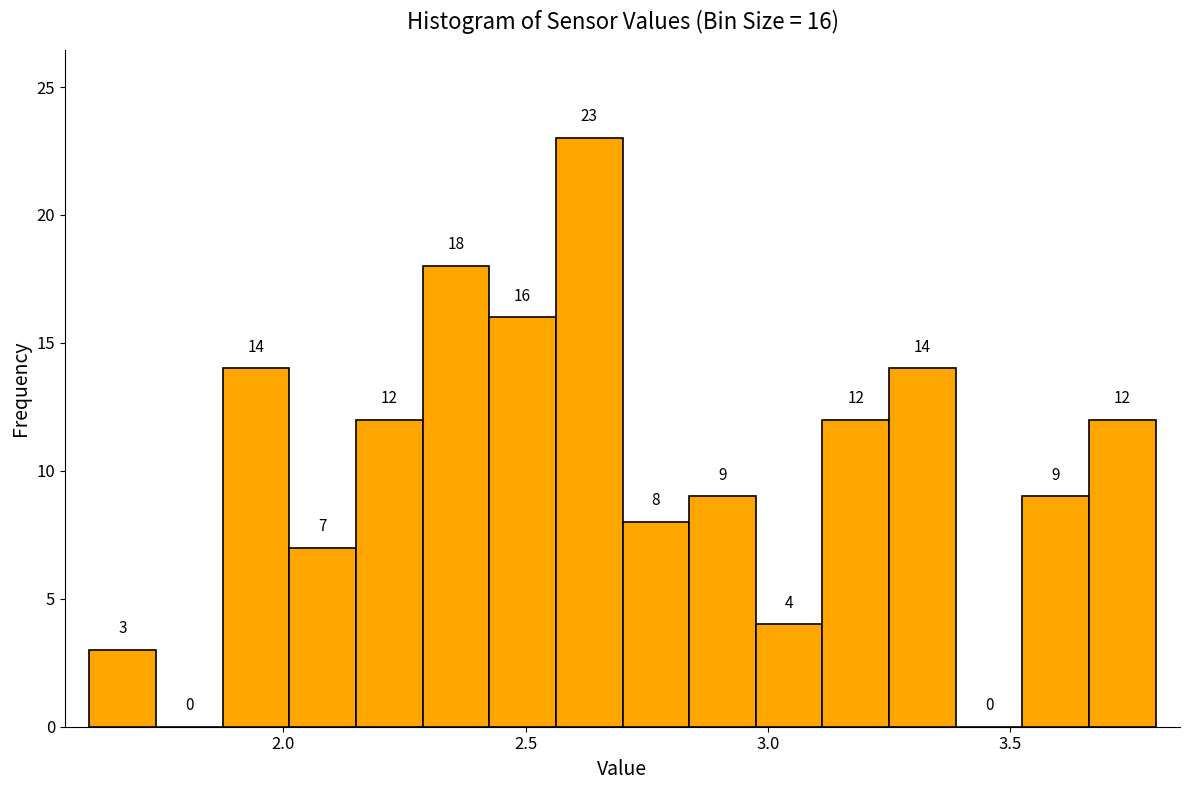

Around what value on the x-axis is the tallest bar? Give the approximate position of its centre, as read against the axis.

2.65